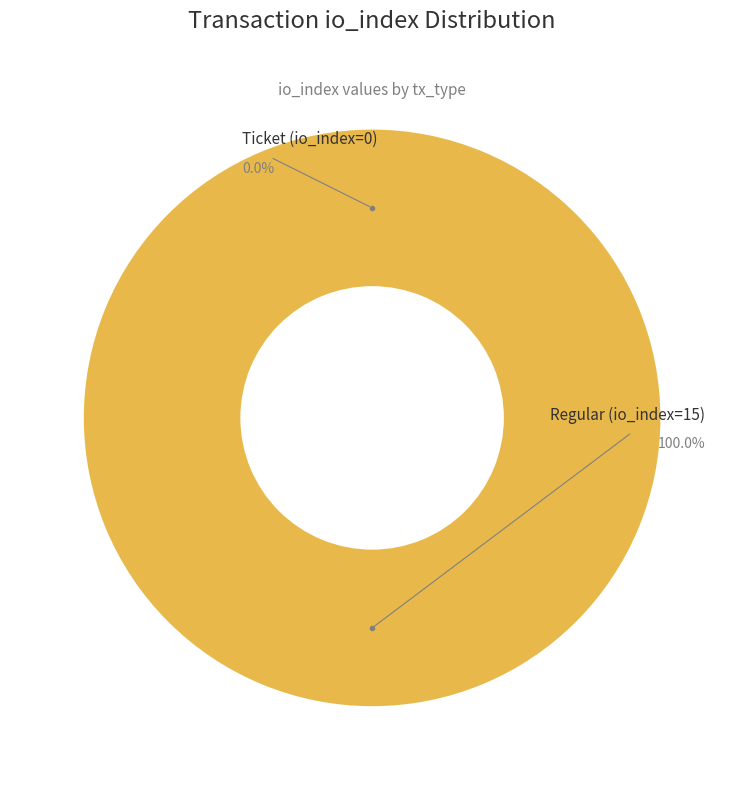

To the nearest percent, what portion does Regular (io_index=15) represent?

100%